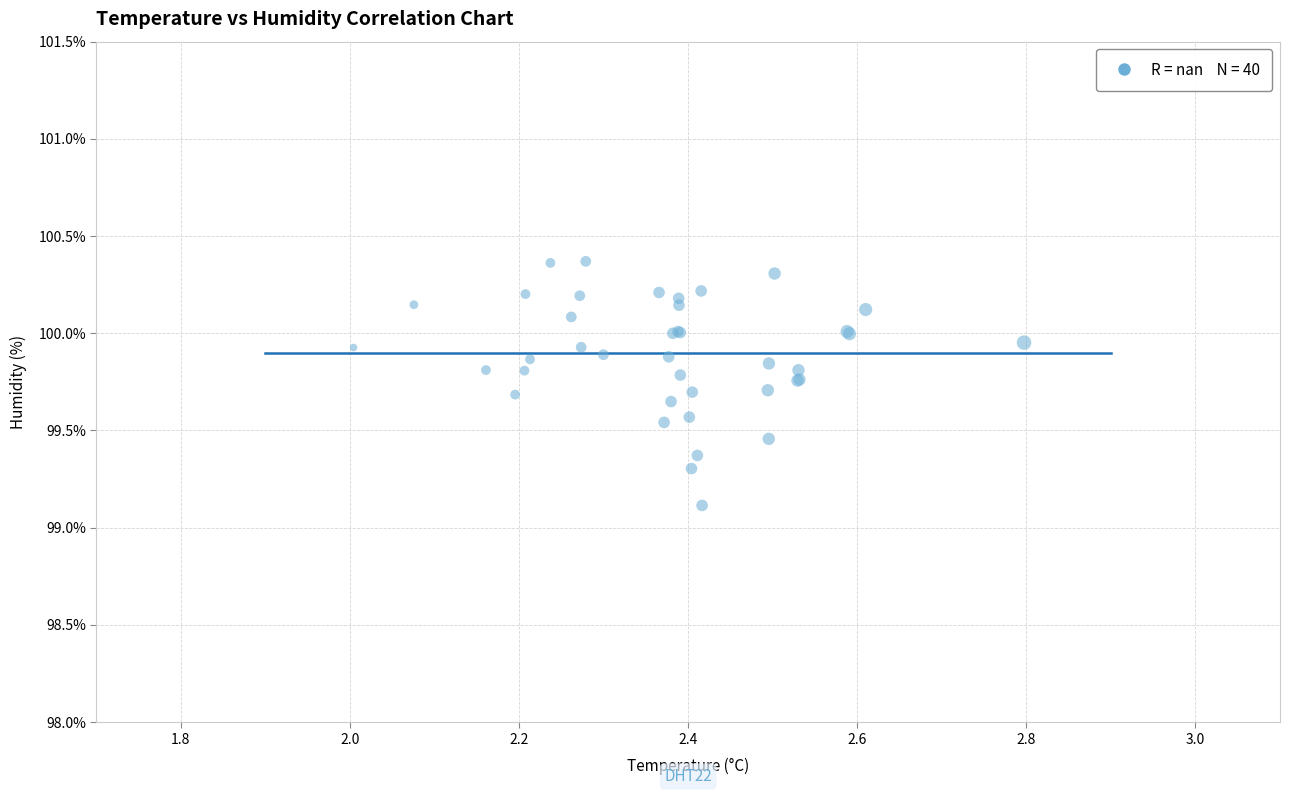

What Y value in the scatter plot is closest to 99?

99.1